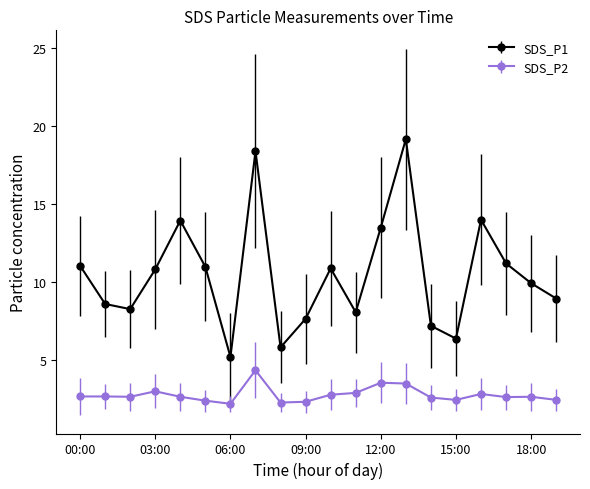

What is the minimum value shown in the chart?

2.2